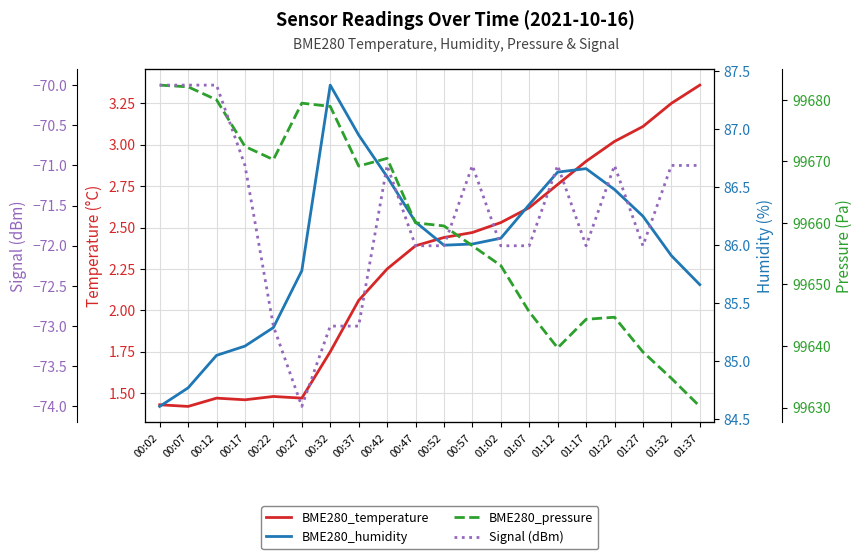

Which series has the largest total across all categories?

BME280_pressure